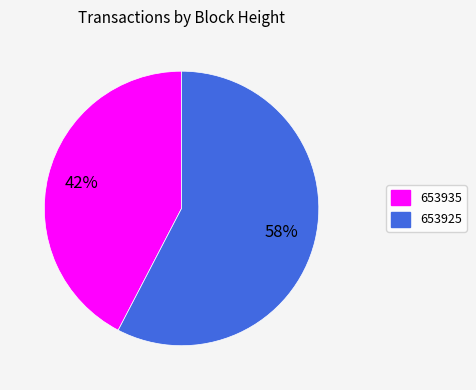

Which slice represents more than half of the pie?

653925